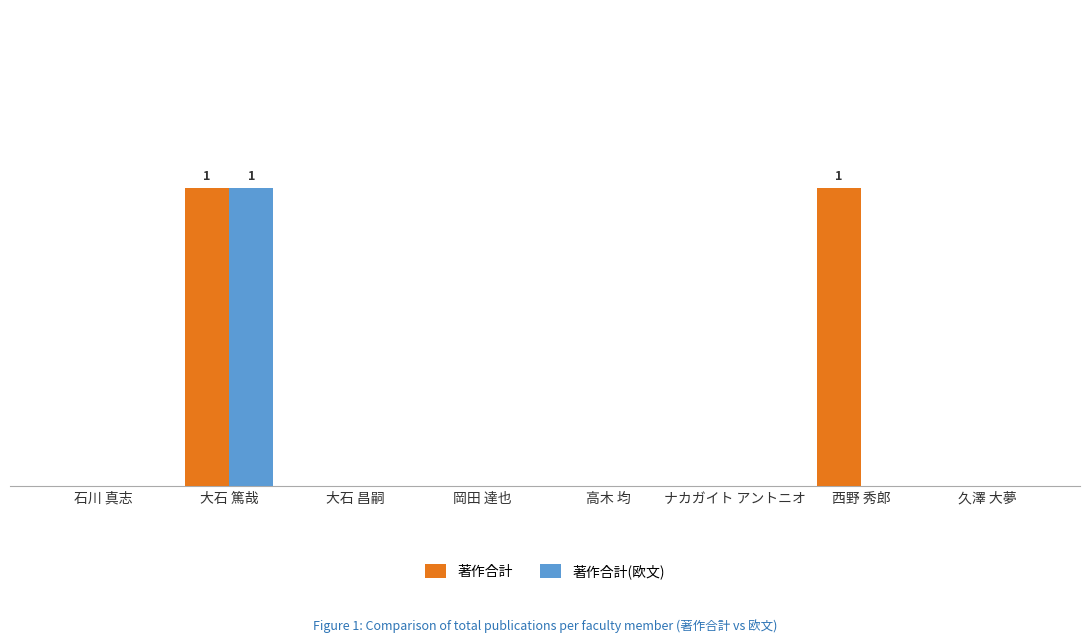

Reading left to right, extract all data points from this chart.

著作合計: 石川 真志=0	大石 篤哉=1	大石 昌嗣=0	岡田 達也=0	高木 均=0	ナカガイト アントニオ=0	西野 秀郎=1	久澤 大夢=0
著作合計(欧文): 石川 真志=0	大石 篤哉=1	大石 昌嗣=0	岡田 達也=0	高木 均=0	ナカガイト アントニオ=0	西野 秀郎=0	久澤 大夢=0